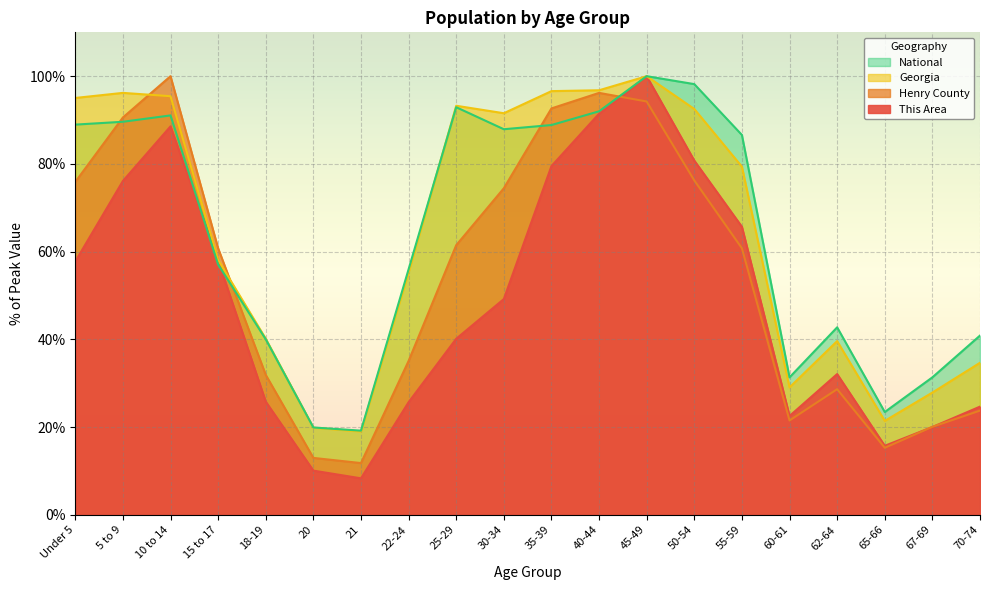

What position from the left is 10 to 14?

3